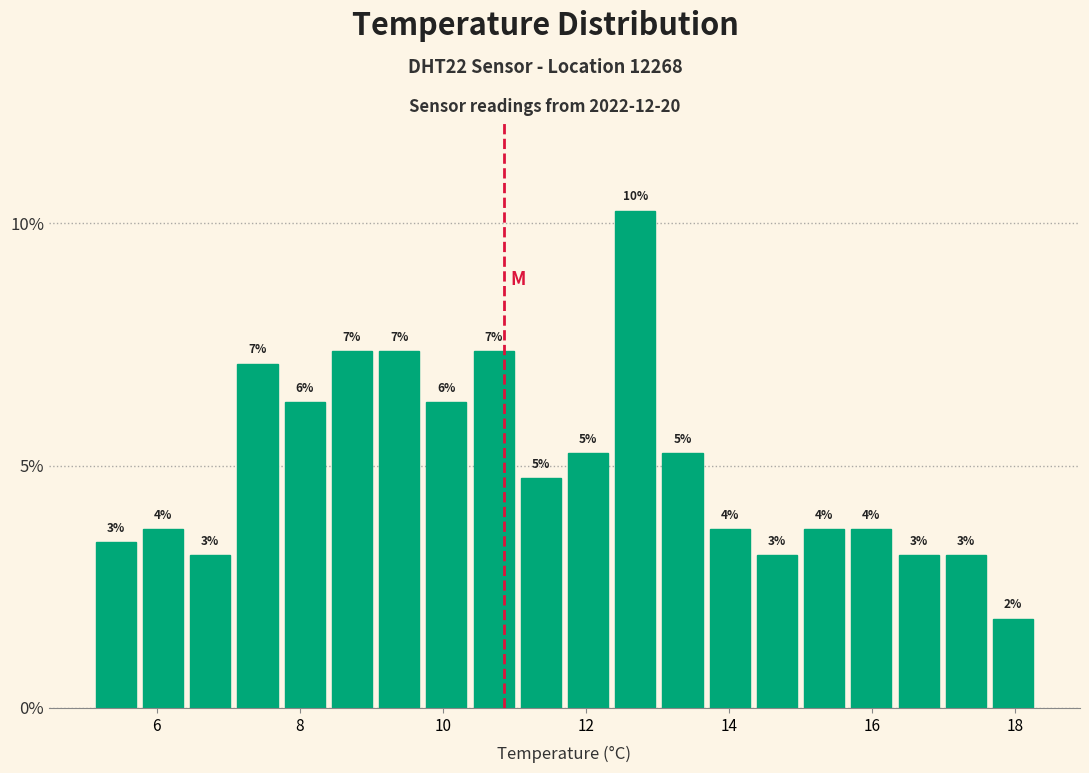

Read against the x-axis, roughly where is the centre of the tallest bar?

12.6